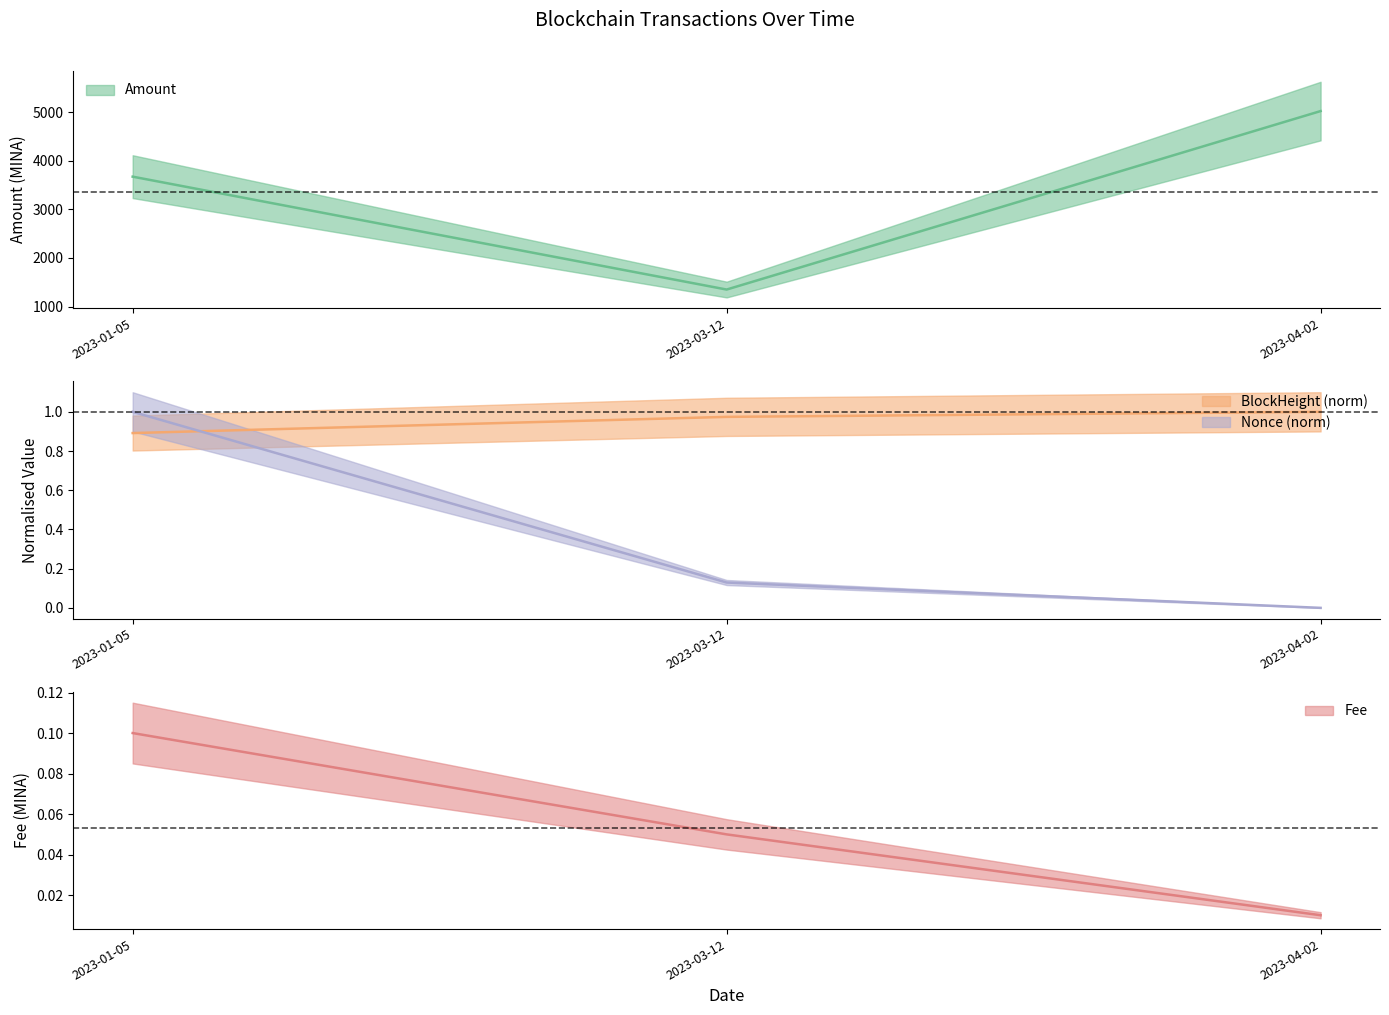

What is the maximum value for Nonce?

1.0